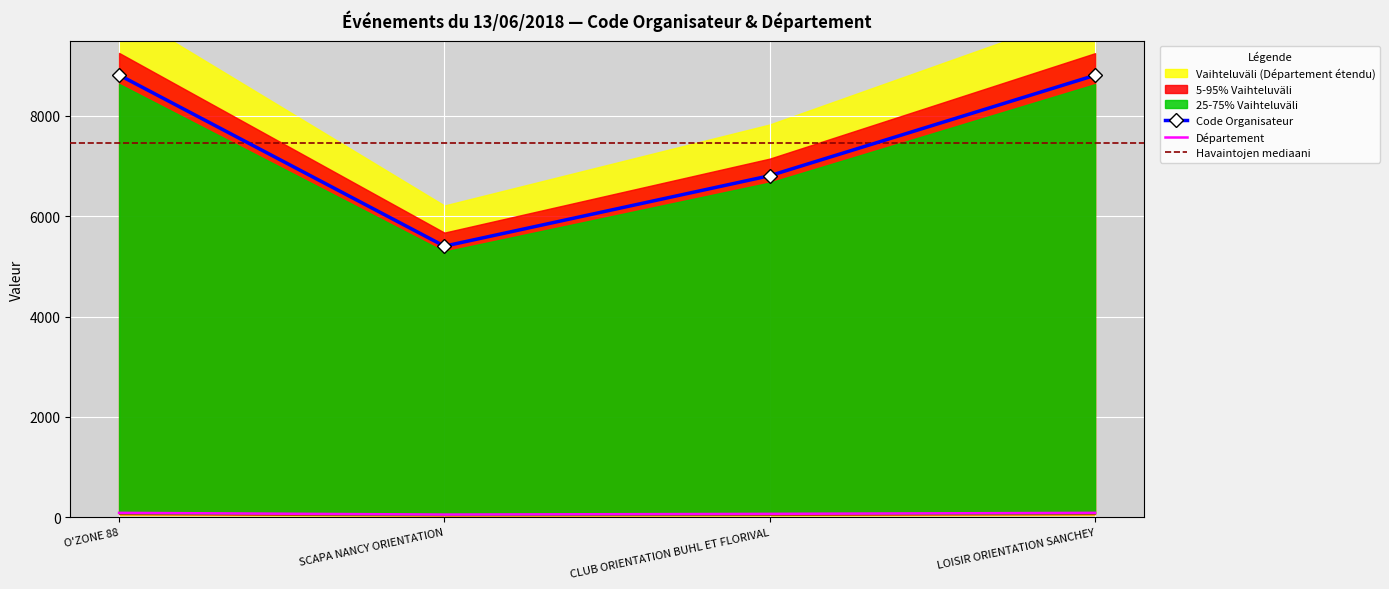

What is the difference between the highest and lowest values at SCAPA NANCY ORIENTATION?

5348